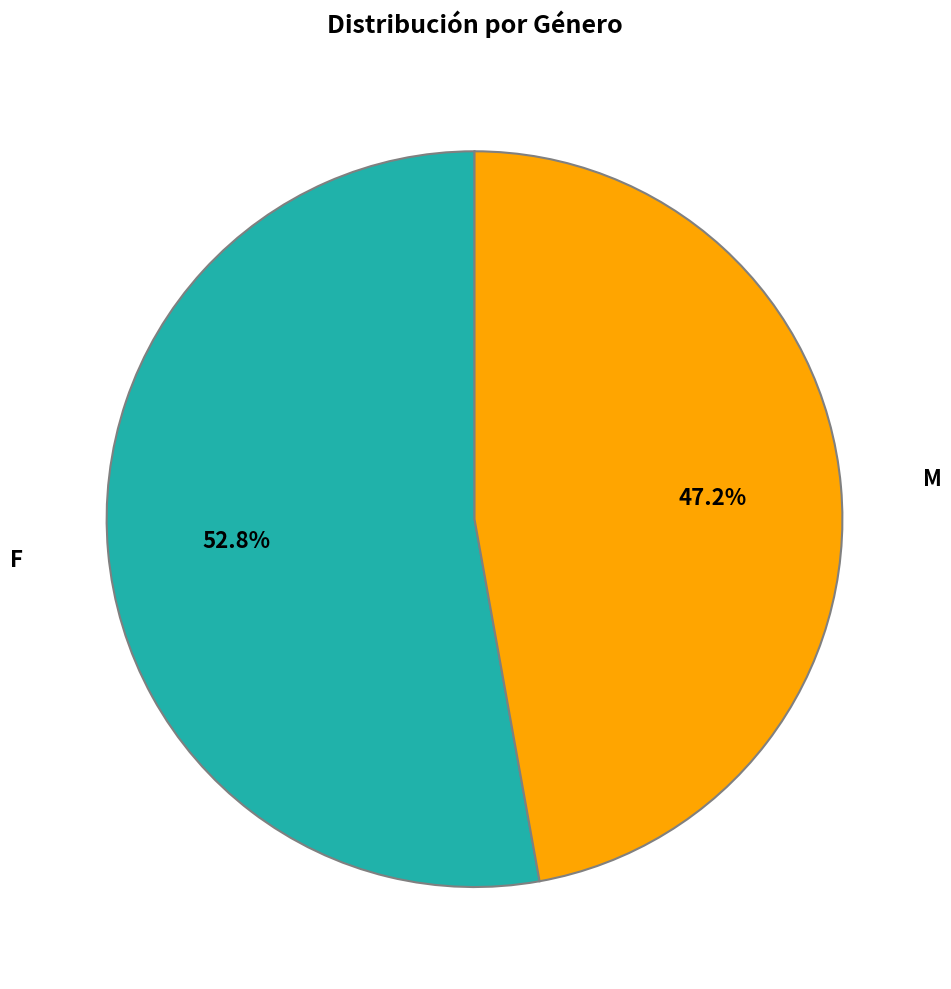

Do M and F together represent more than half of the pie?

Yes